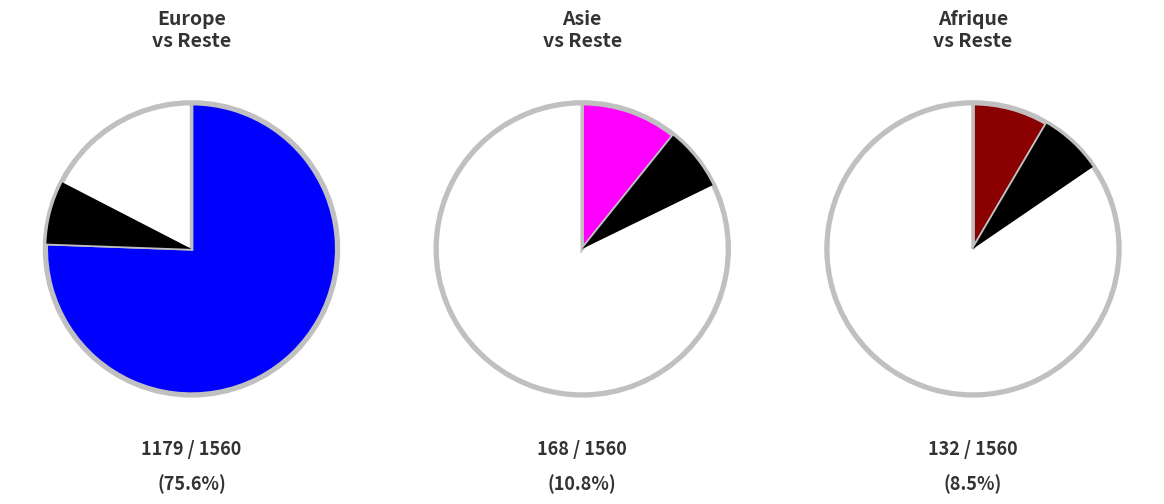

Count the number of slices in the pie.

6